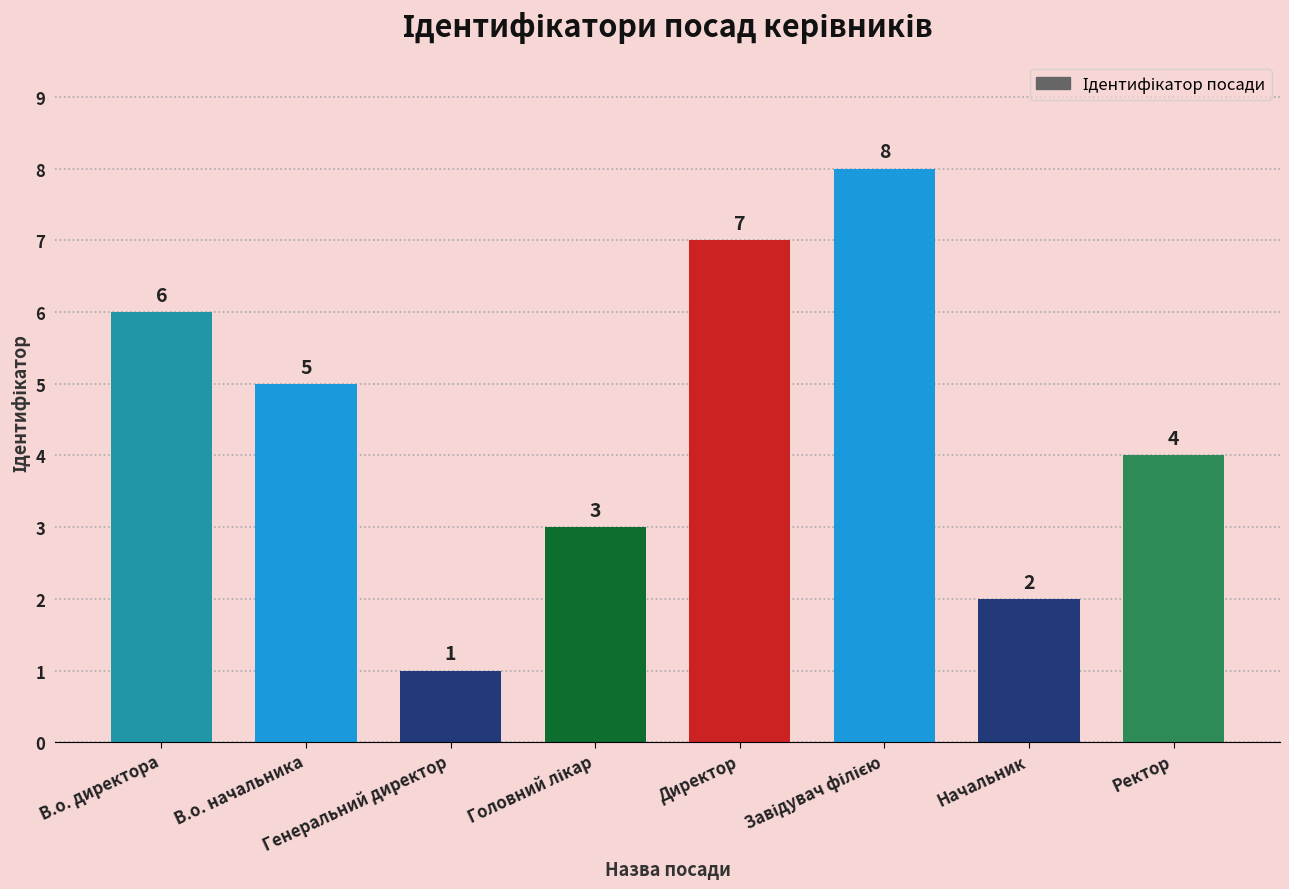

What is the maximum value shown in the chart?

8